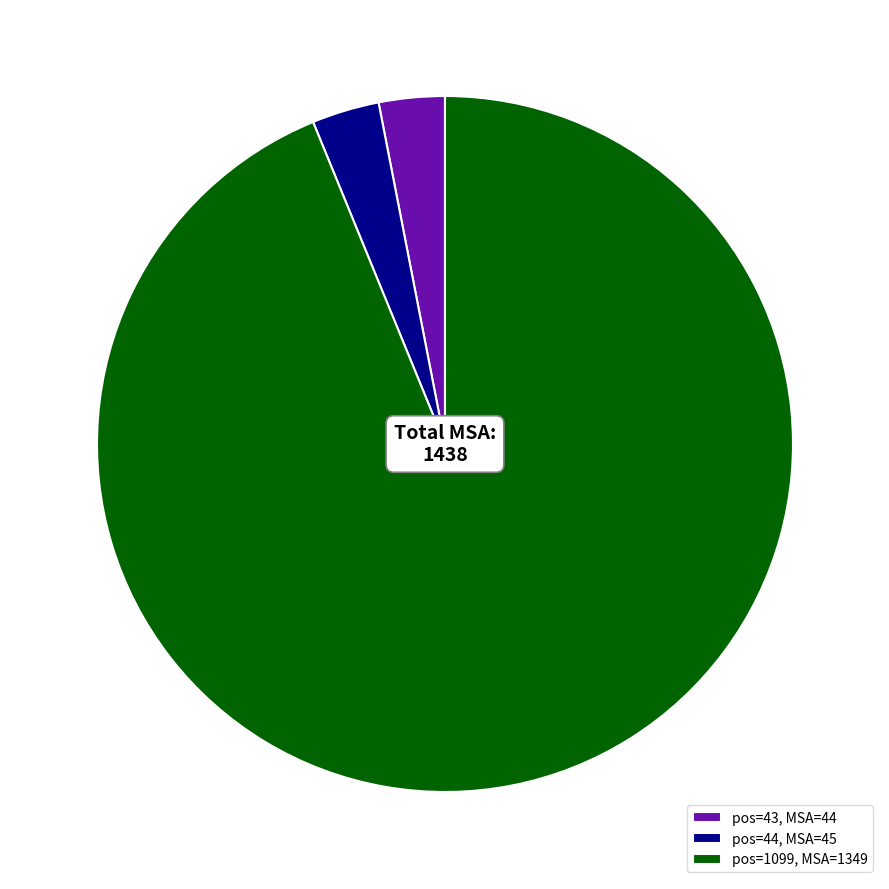

What is the largest slice in the pie chart?

pos=1099, MSA=1349